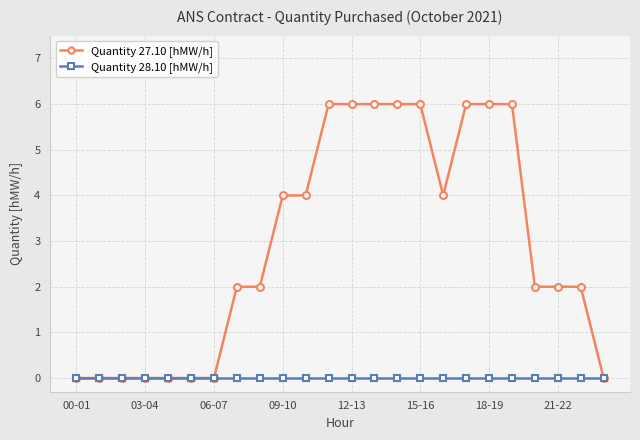

What is the value of the Quantity 27.10 [hMW/h] point at the 11th from the left?

4